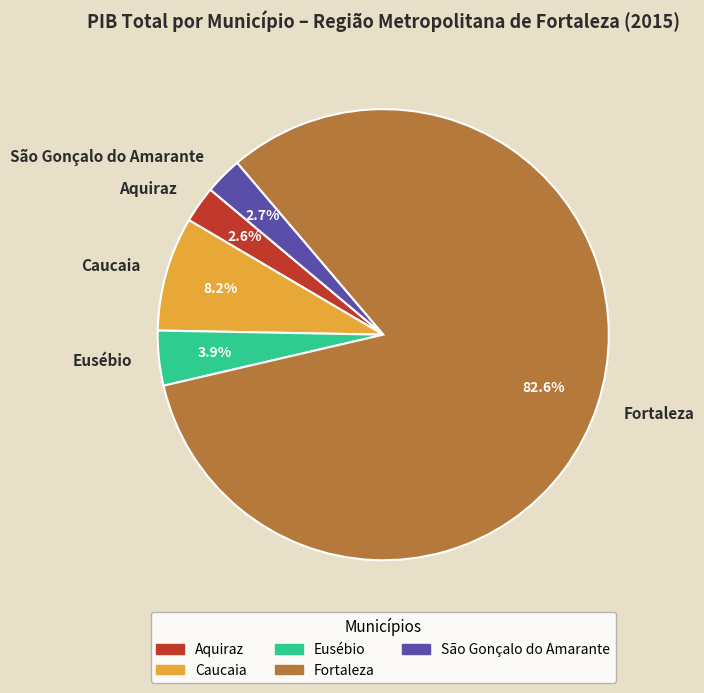

How many segments does this pie chart have?

5